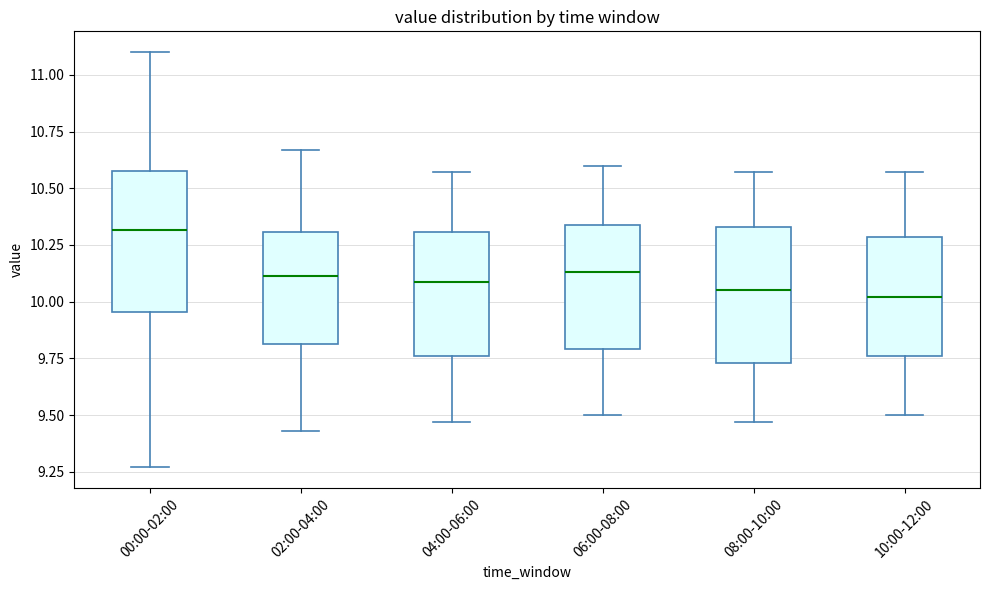

Where does the upper whisker of the box for 04:00-06:00 end on the y-axis? The values are not printed on the chart, so give them approximately, as read against the axis.

10.55